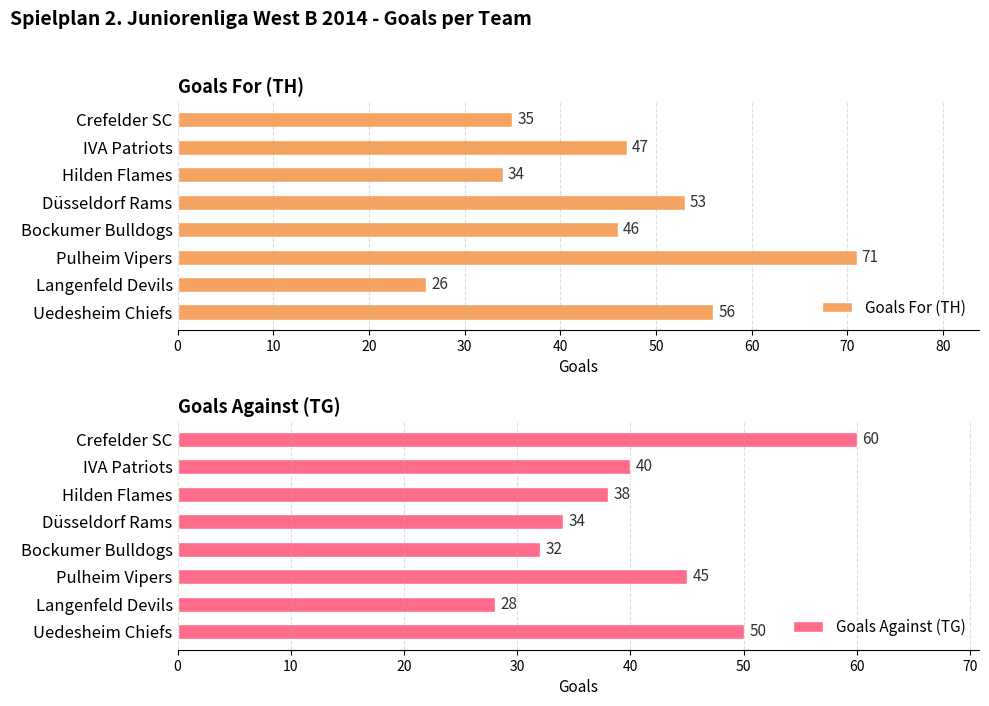

How many groups of bars are there?

8